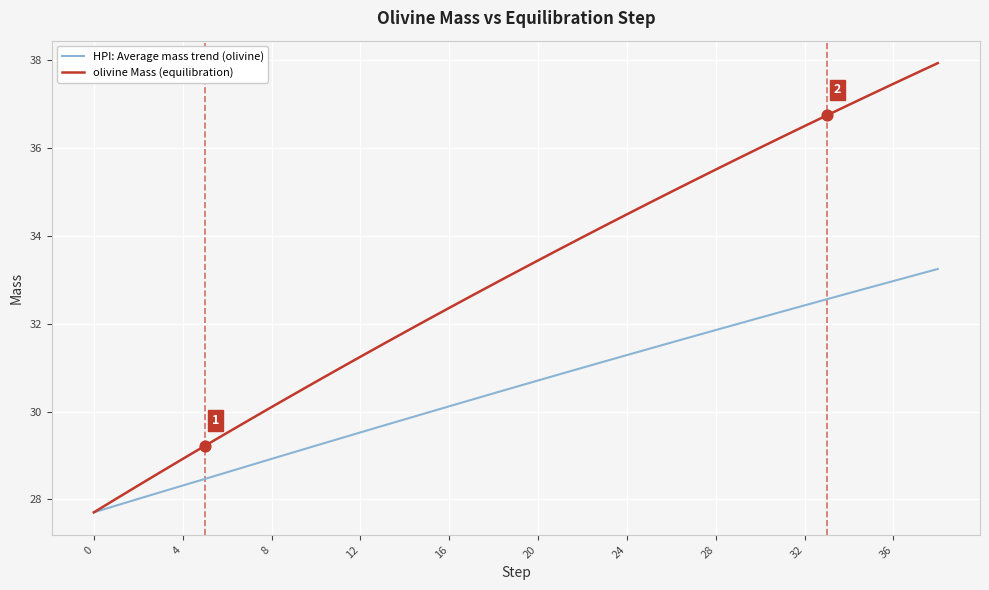

What are all the series names shown in the legend?

HPI: Average mass trend (olivine), olivine Mass (equilibration)